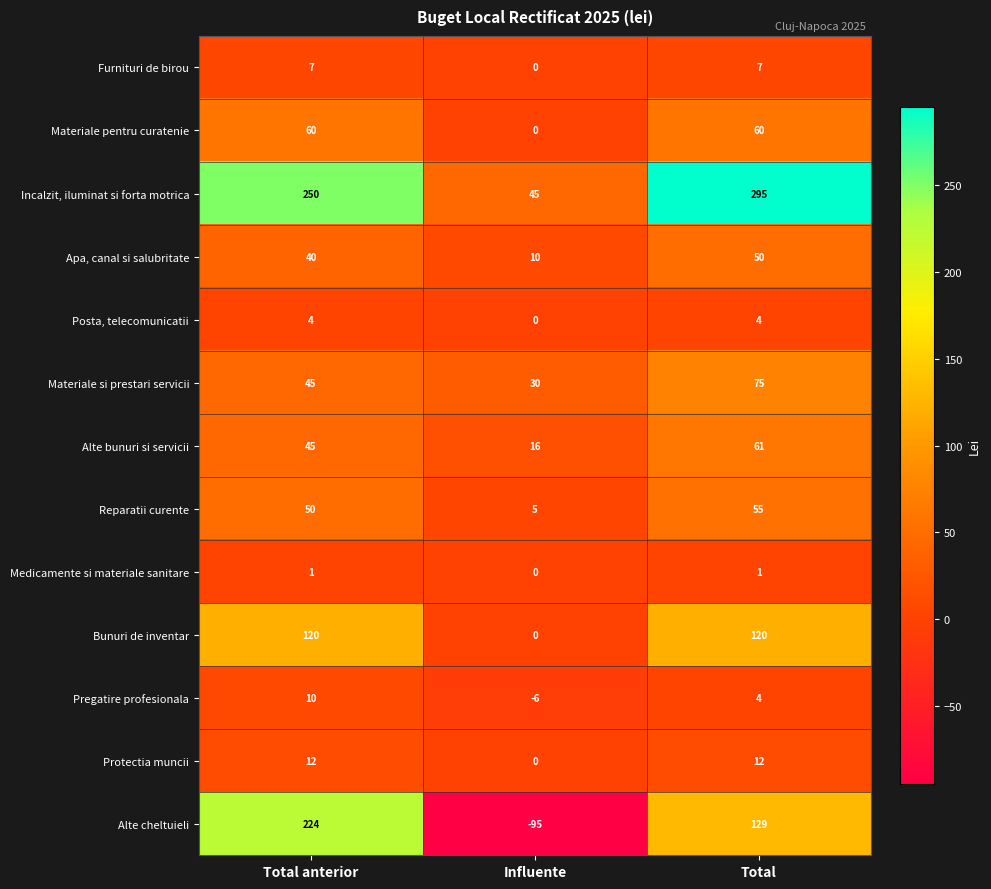

Which series changed the most between Total anterior and Influente?

Alte cheltuieli